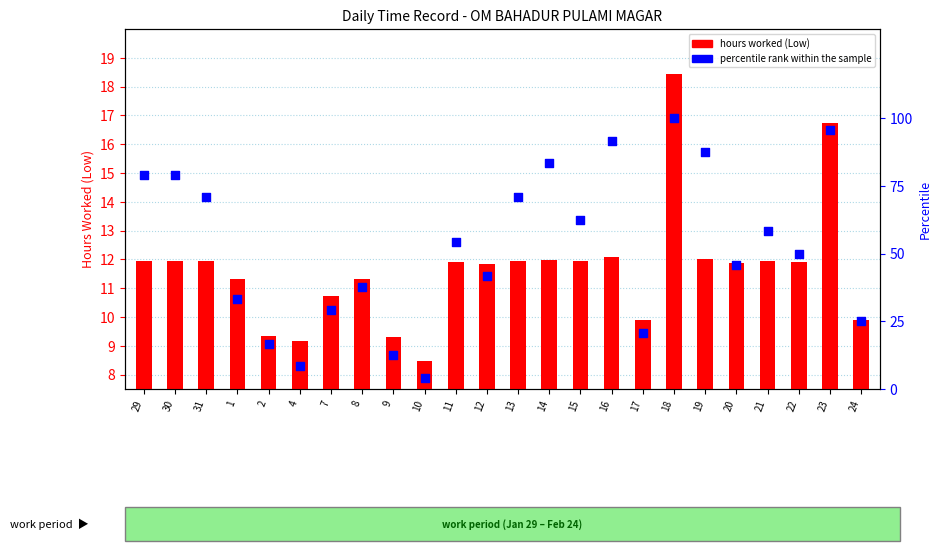

Which series has the widest spread of Y values?

percentile rank within the sample